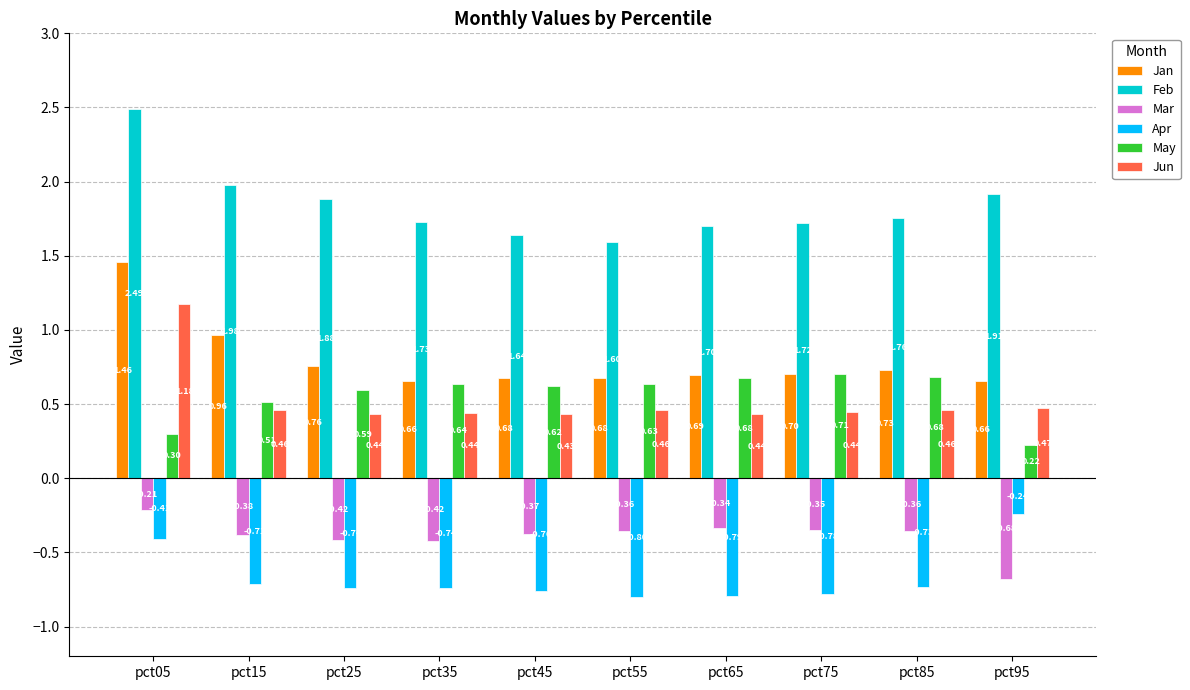

Between pct55 and pct75, which series saw the biggest shift?

Feb